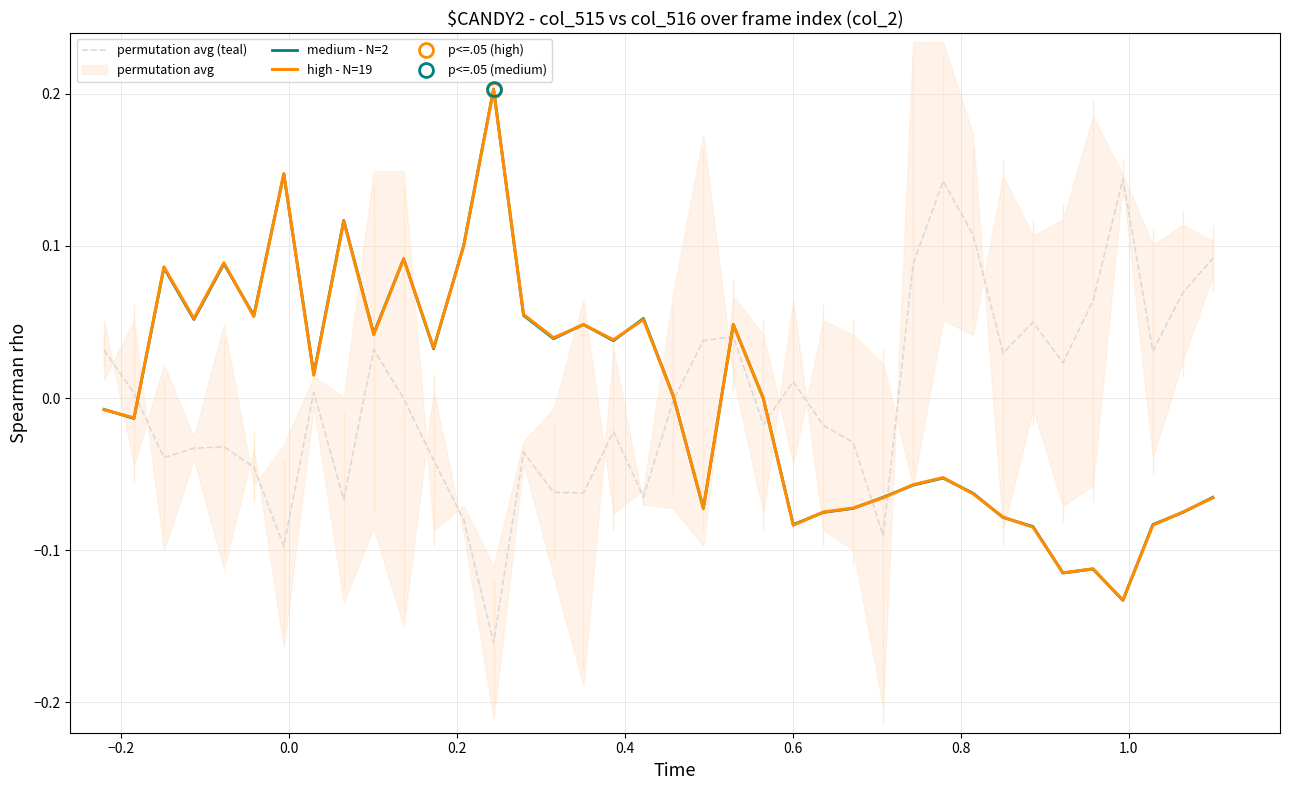

What are all the series names shown in the legend?

permutation avg (teal), medium - N=2, high - N=19